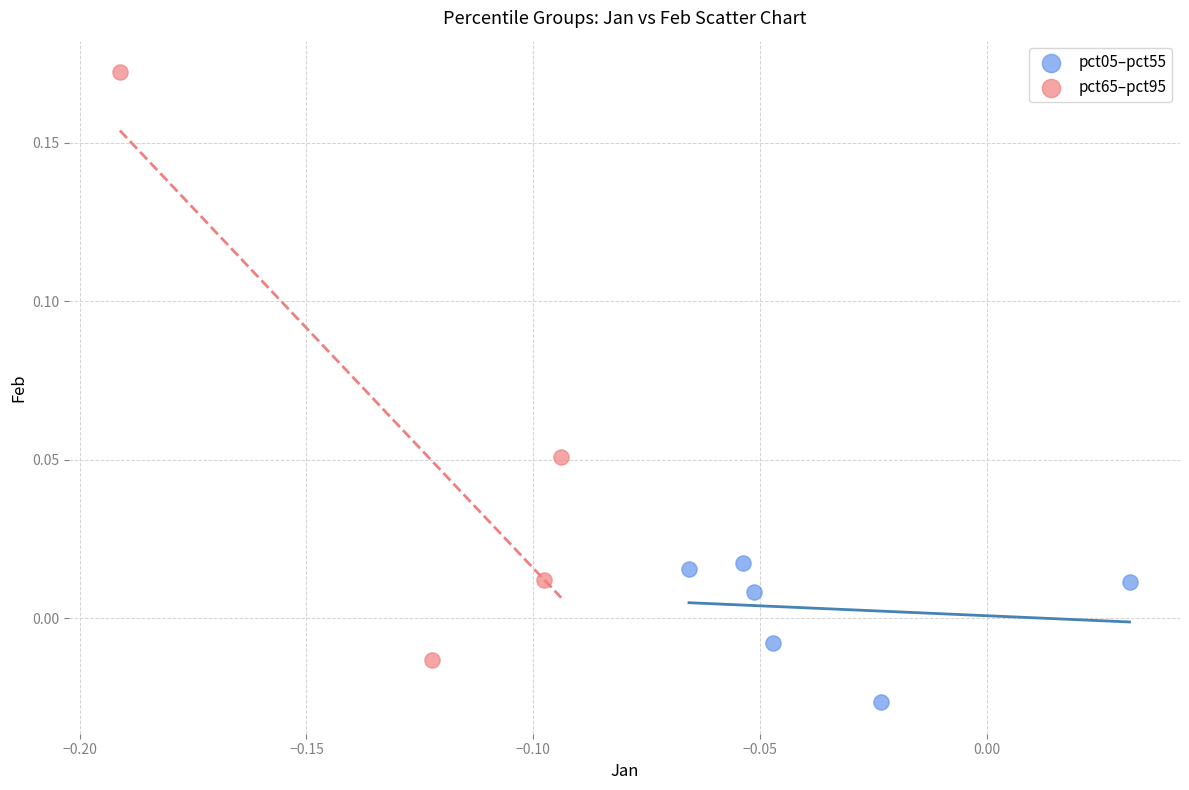

Which series reaches the minimum Y coordinate?

pct05–pct55